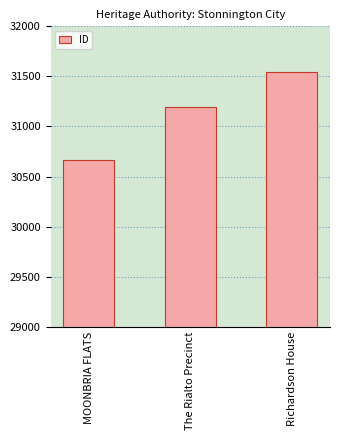

What is the change in value from The Rialto Precinct to Richardson House?

+348